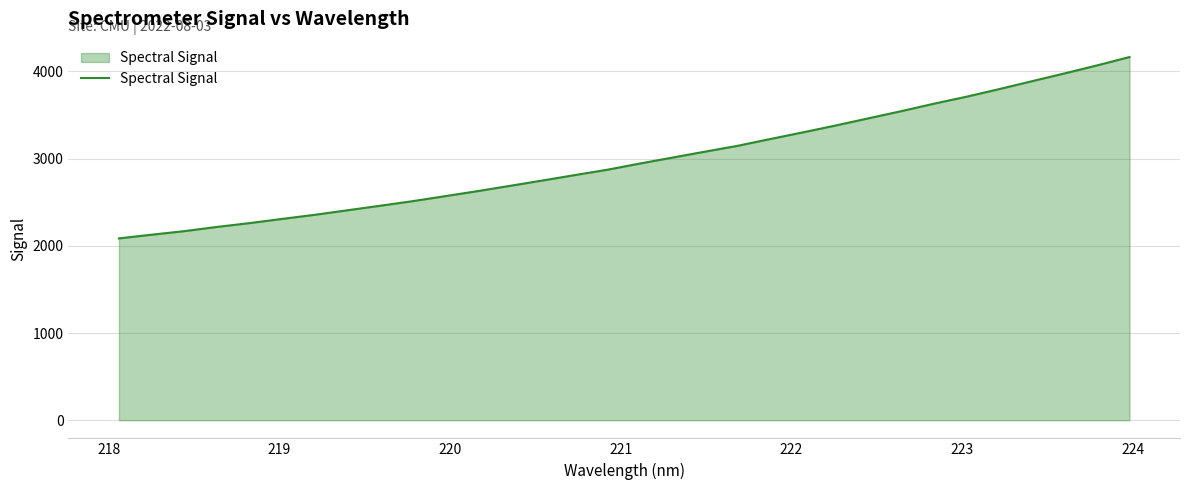

What is the smallest value displayed?

2085.2